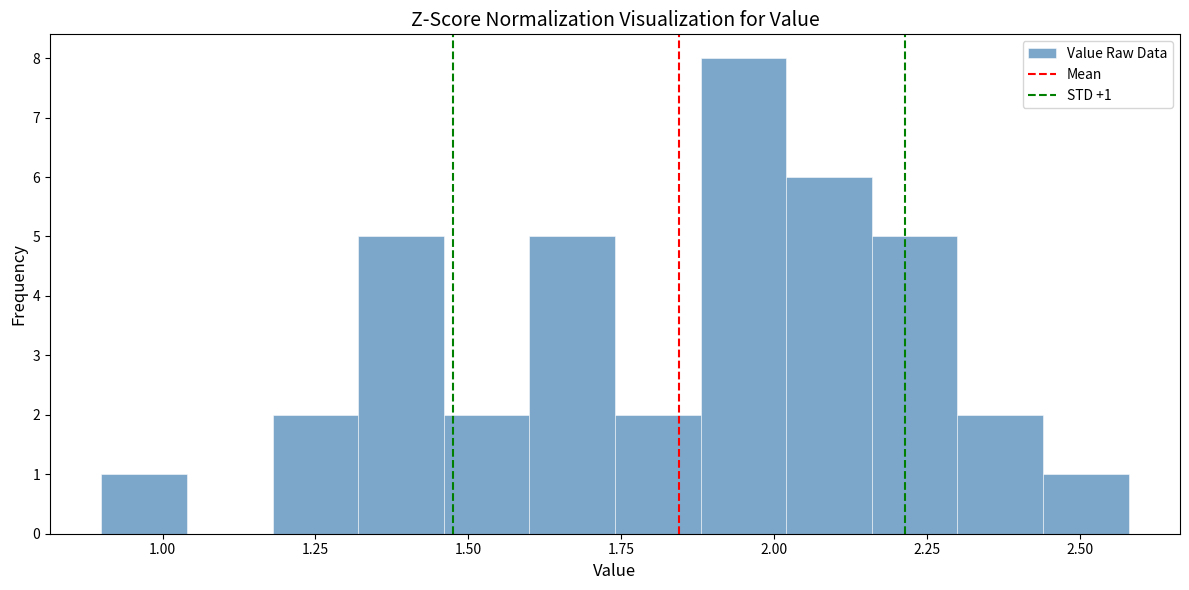

Read against the x-axis, roughly where is the centre of the tallest bar?

1.95